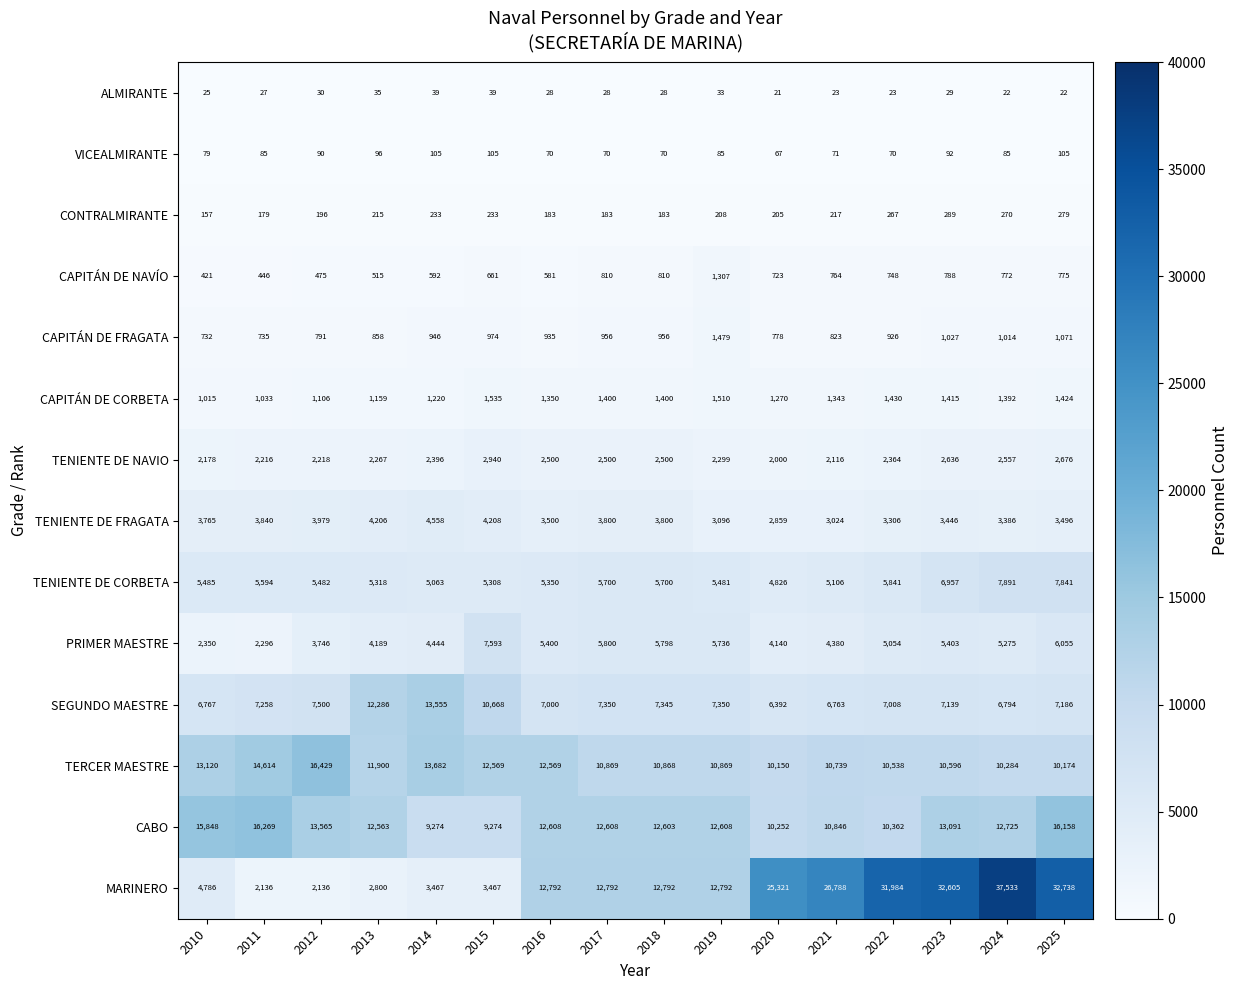

Where does the PRIMER MAESTRE series first go above 5275?

2015